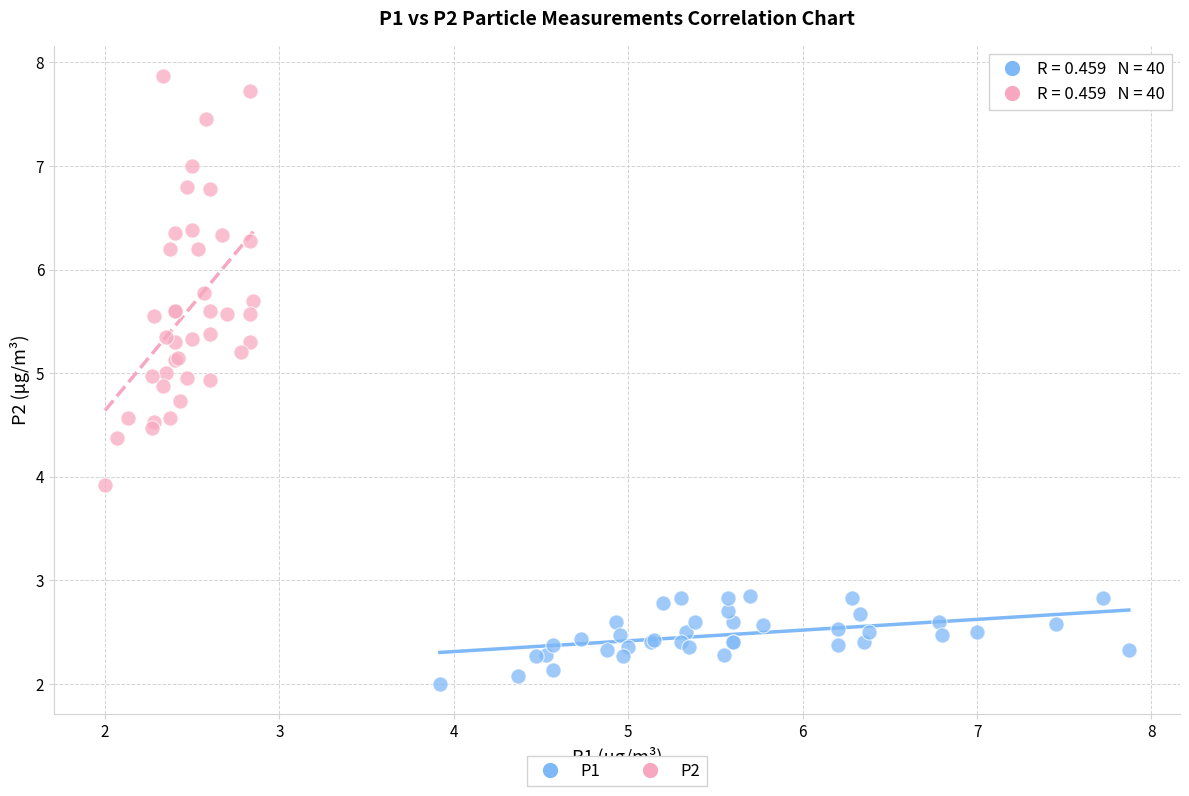

Which series contains the highest Y value?

P2